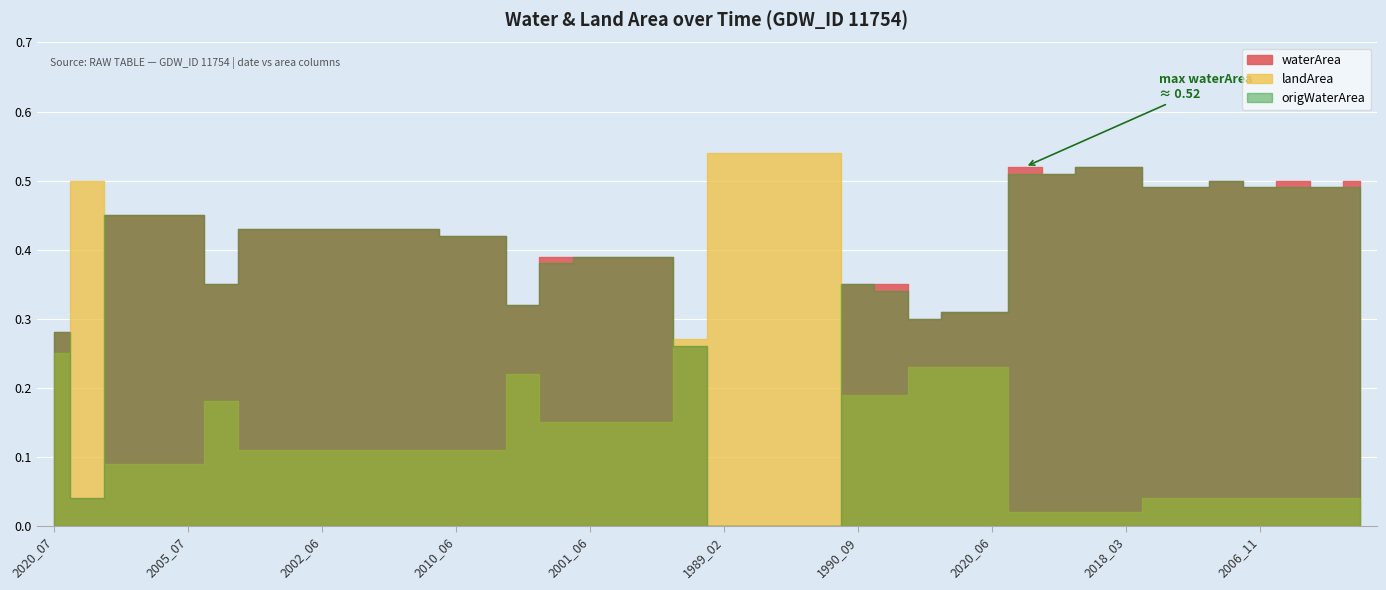

True or false: waterArea and origWaterArea intersect in this chart.

False